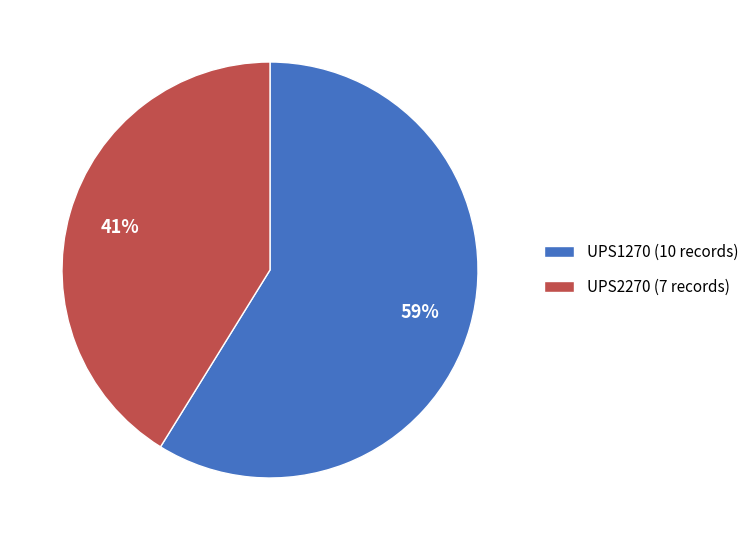

Is there any slice that represents more than half of the pie?

Yes